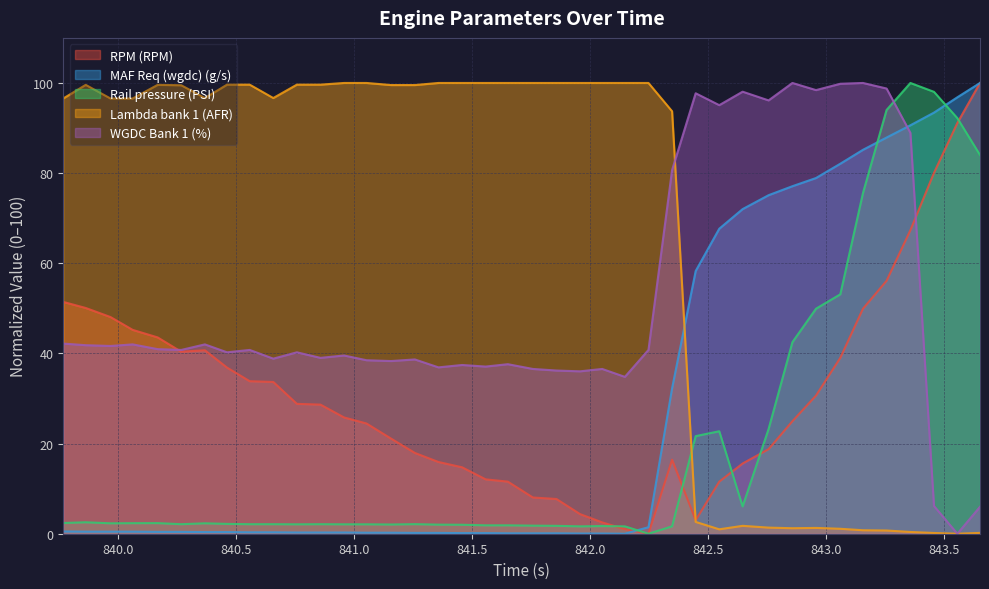

What is the label of the 12th point from the right?

842.548